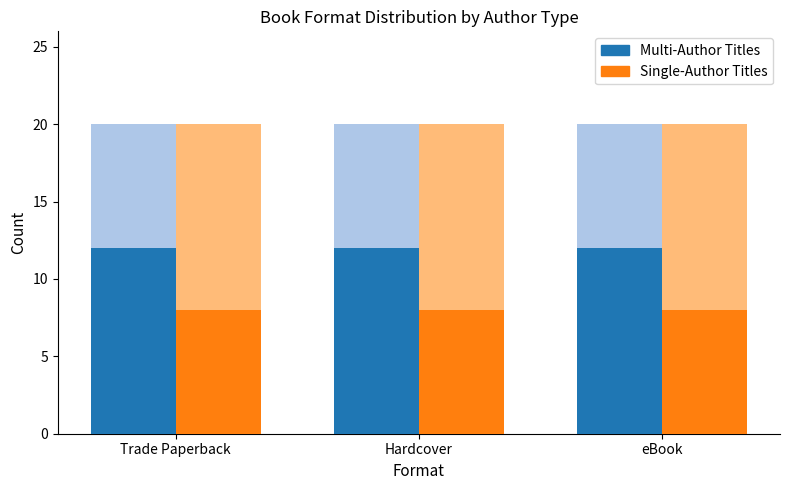

At Trade Paperback, list the series in order from largest to smallest.

Multi-Author Titles, Single-Author Titles